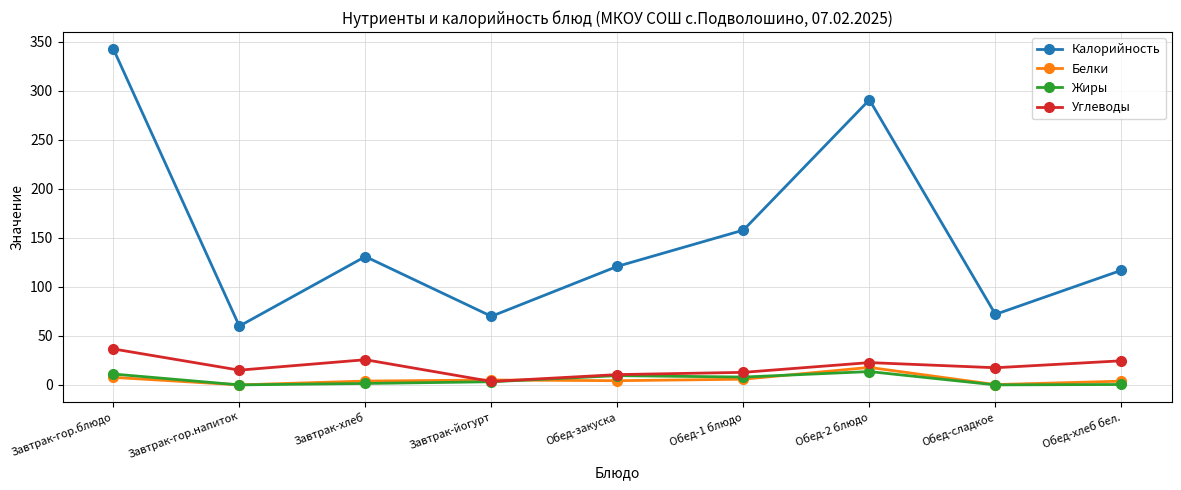

Read the Жиры value at Обед-хлеб бел..

0.4